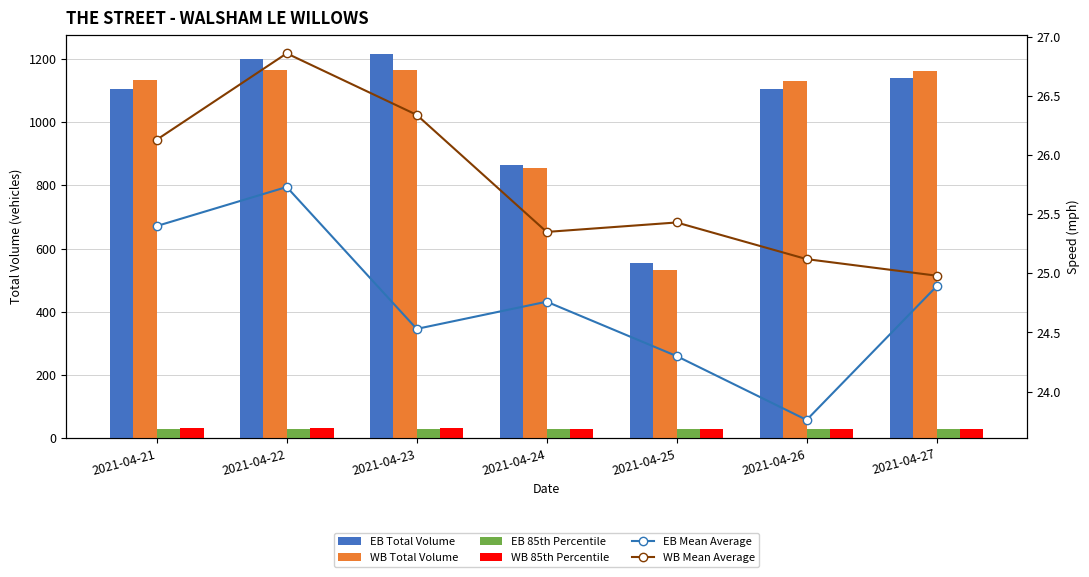

How many values in the EB Mean Average series are below 24?

1